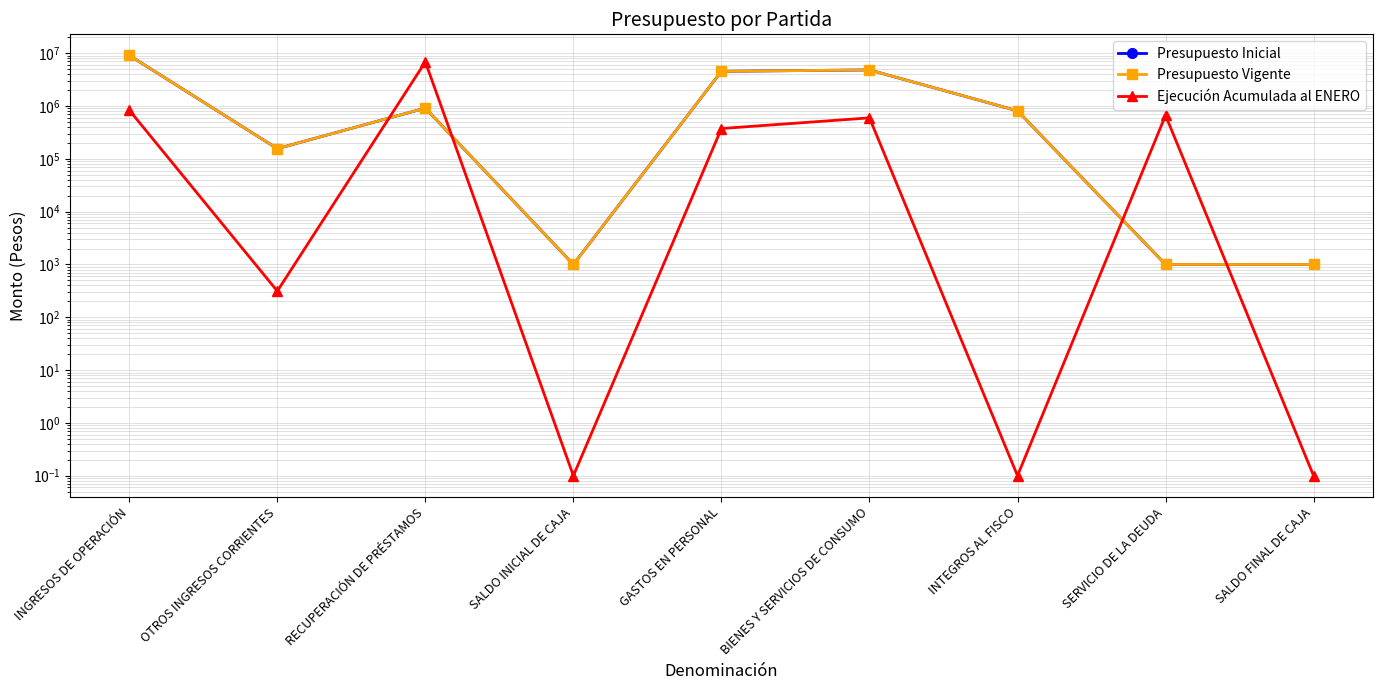

What is the spread (max minus min) of values at INGRESOS DE OPERACIÓN?

8253809.0